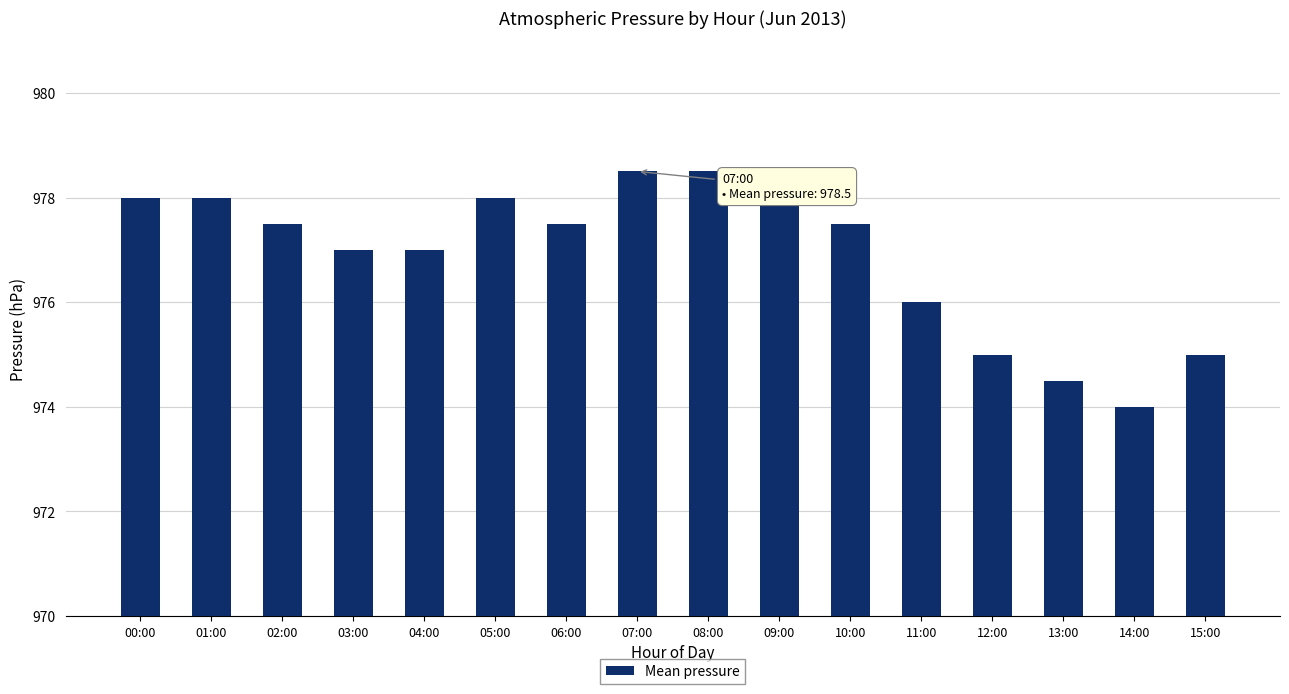

At which category does the chart reach its minimum across all series?

14:00